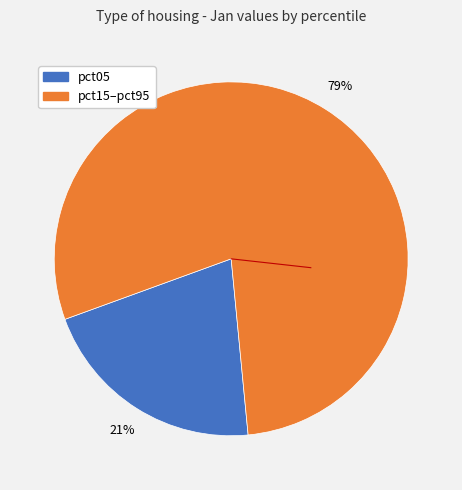

What is the ratio of the value at pct05 to the value at pct15–pct95?

0.3